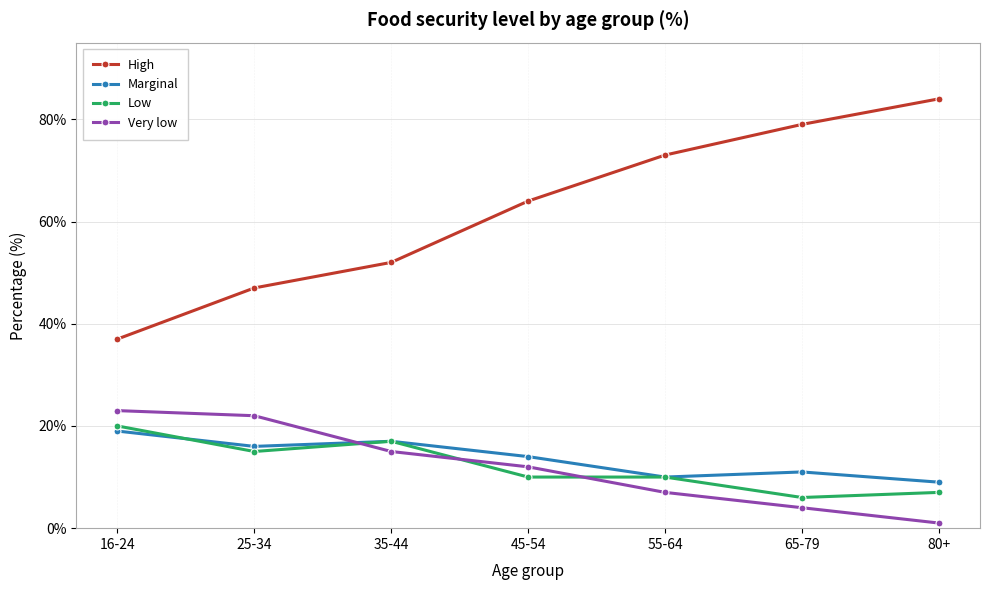

Which series has the largest range (max minus min)?

High